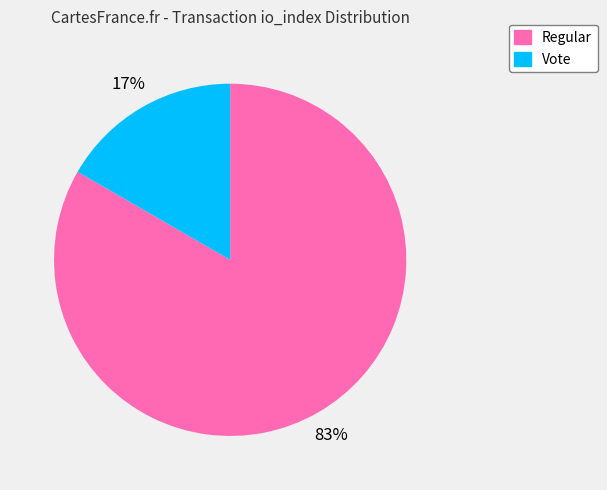

Does Regular represent more than half of the total?

Yes